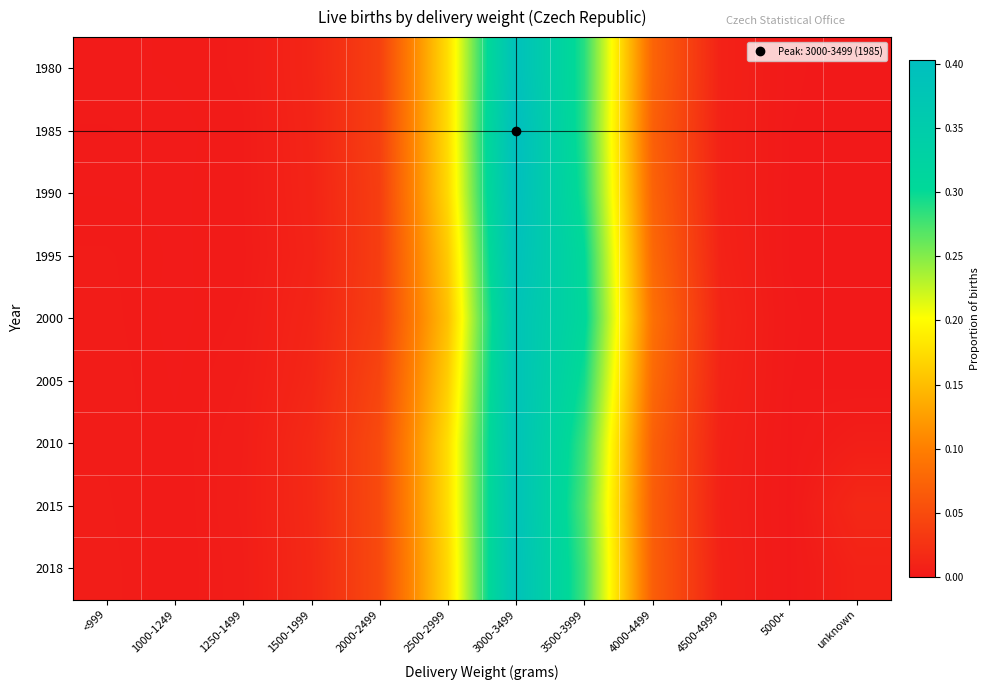

Which category has the highest value across all series?

3000-3499